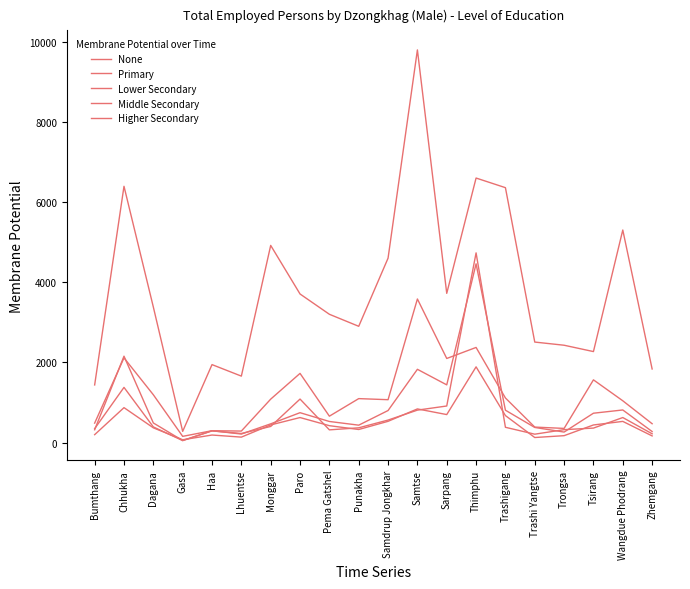

Where do Middle Secondary and Primary first cross each other?

Bumthang and Chhukha